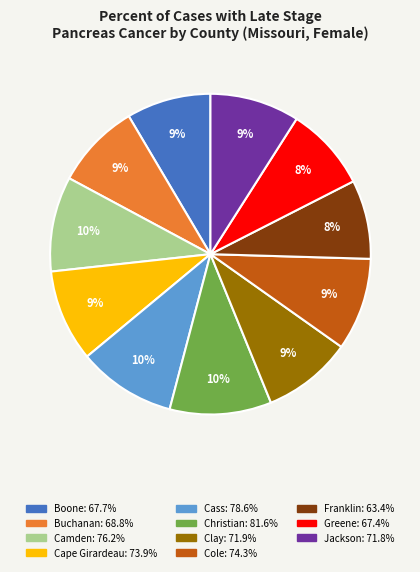

Which has a higher value, Greene or Christian?

Christian